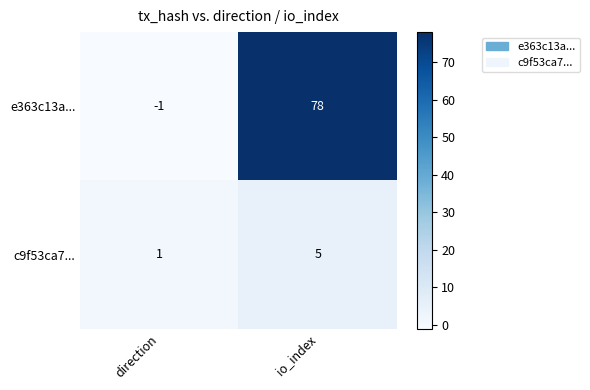

At which category is the sum across all series the highest?

io_index